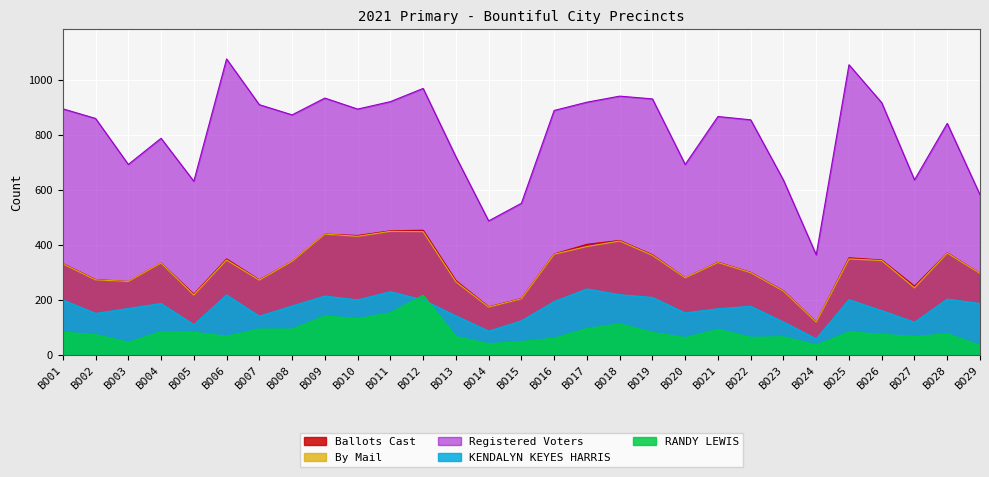

At which label does KENDALYN KEYES HARRIS reach its minimum?

BO24